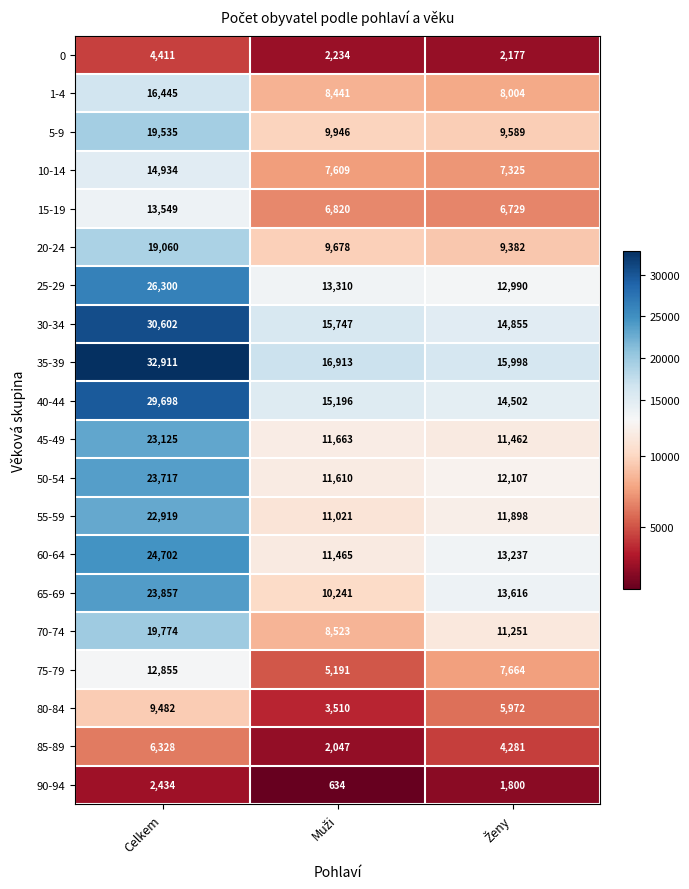

True or false: 75-79 has a value of 3794 at Celkem.

False